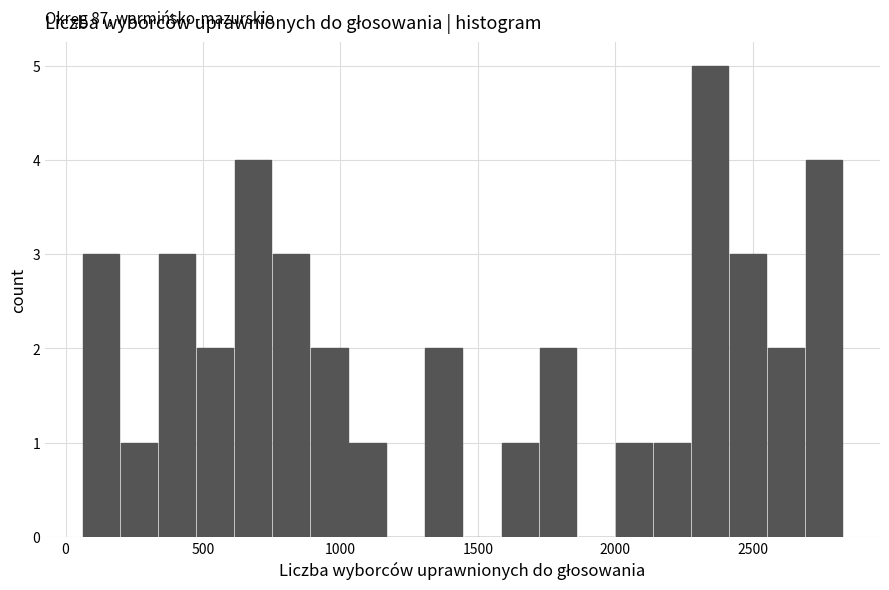

Read against the x-axis, roughly where is the centre of the tallest bar?

2350